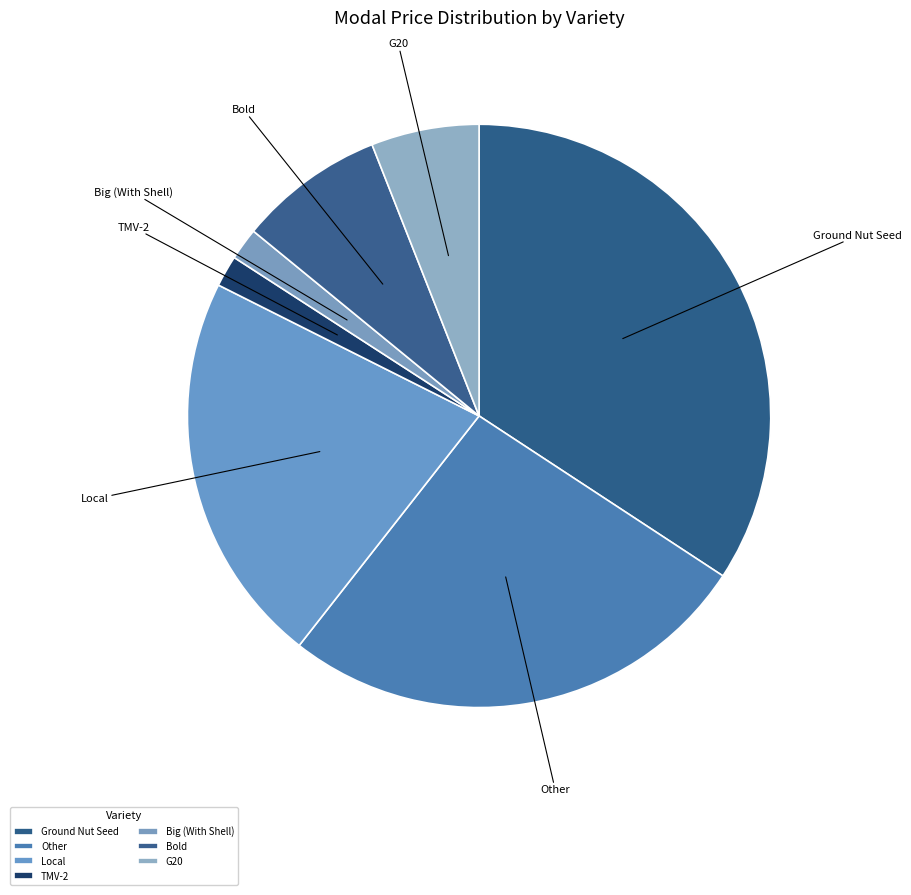

Is there a majority slice in this chart?

No